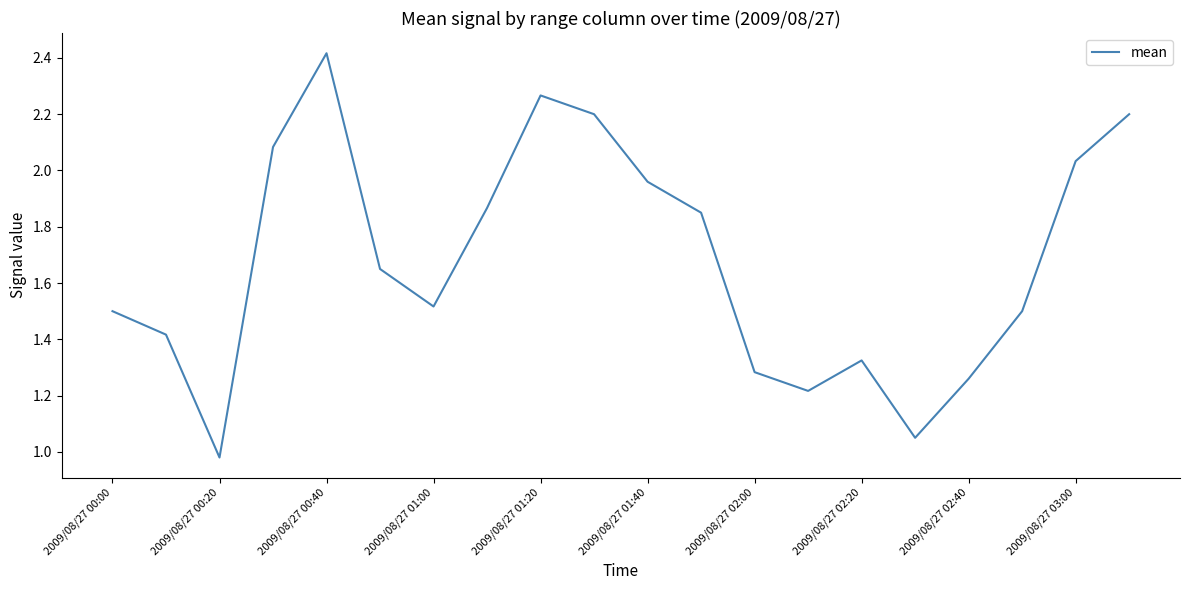

Does the chart display data point markers on the line(s)?

No